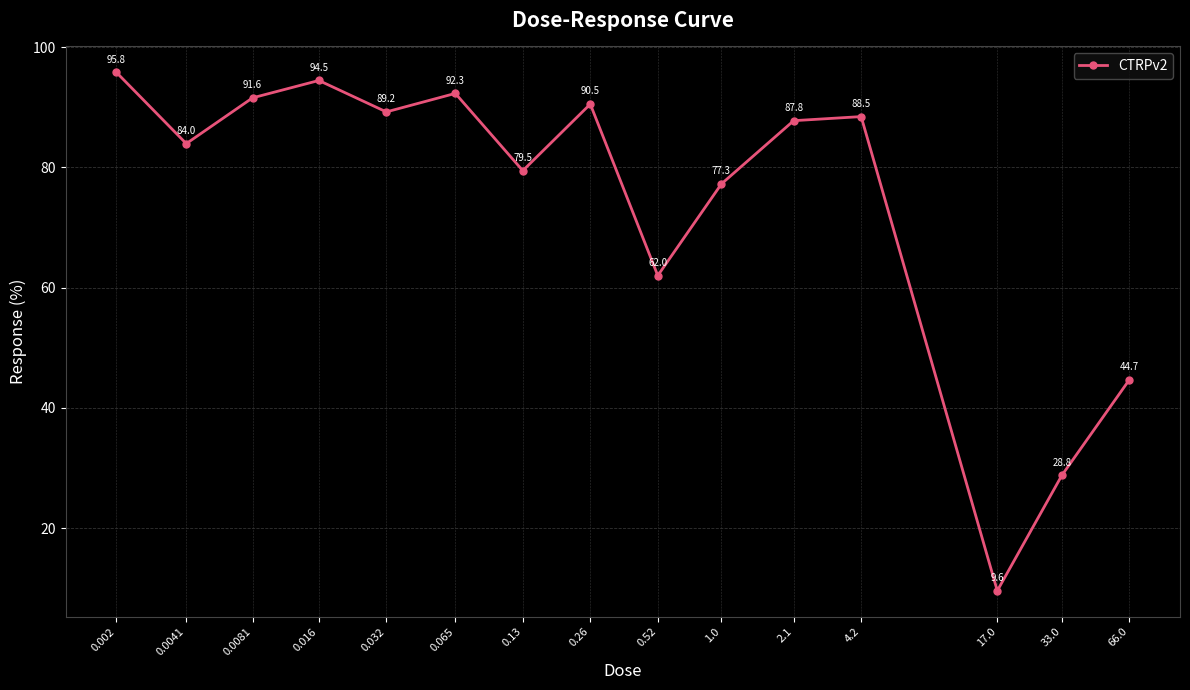

What is the maximum value shown in the chart?

95.8